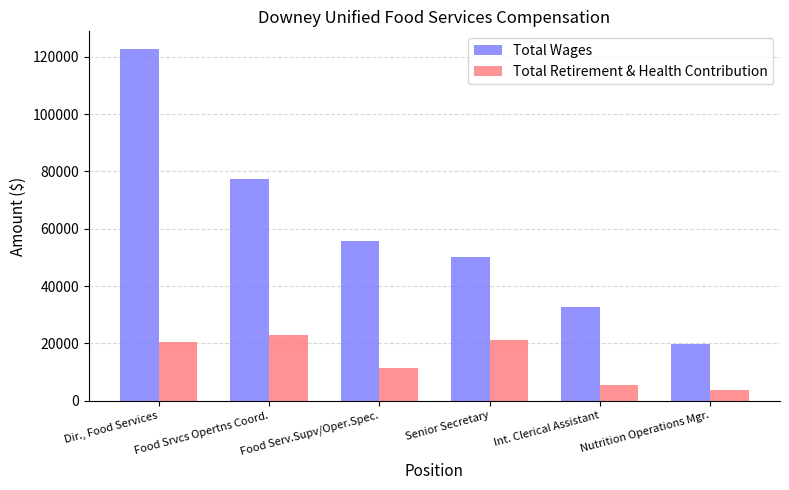

What is the difference between the Total Wages values at Int. Clerical Assistant and Senior Secretary?

17456